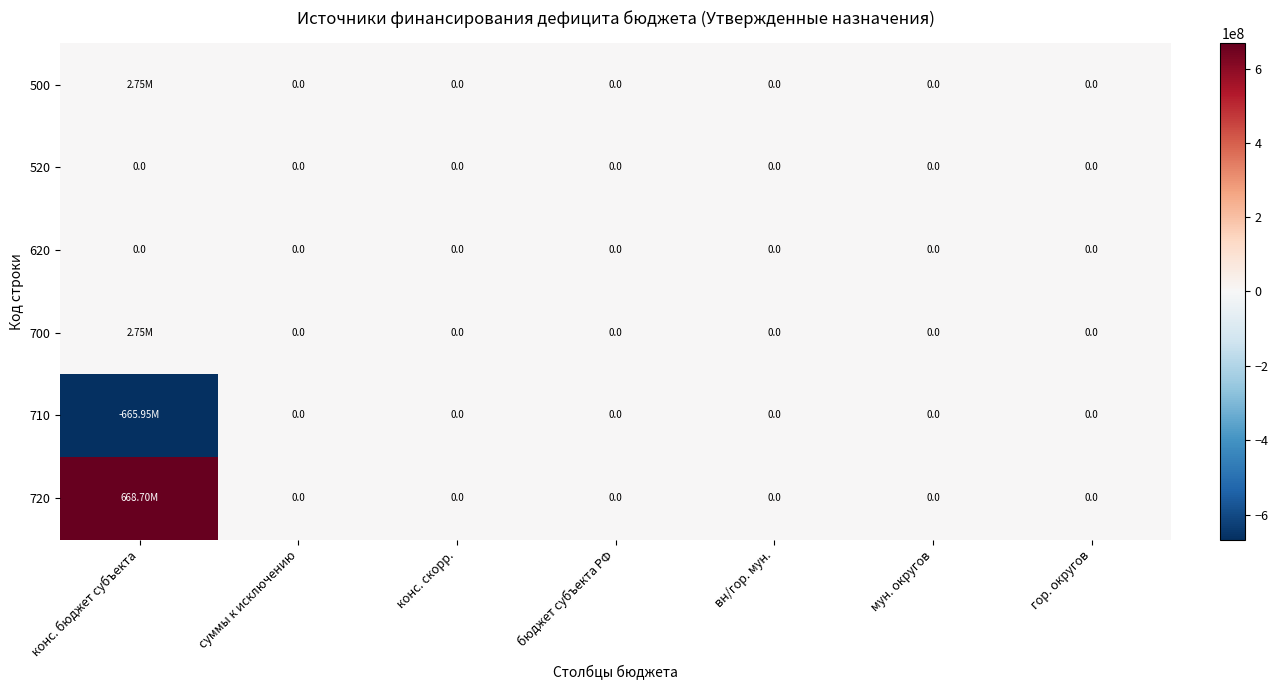

Is the value of 620 at бюджет субъекта РФ greater than the value of 520 at конс. бюджет субъекта?

No